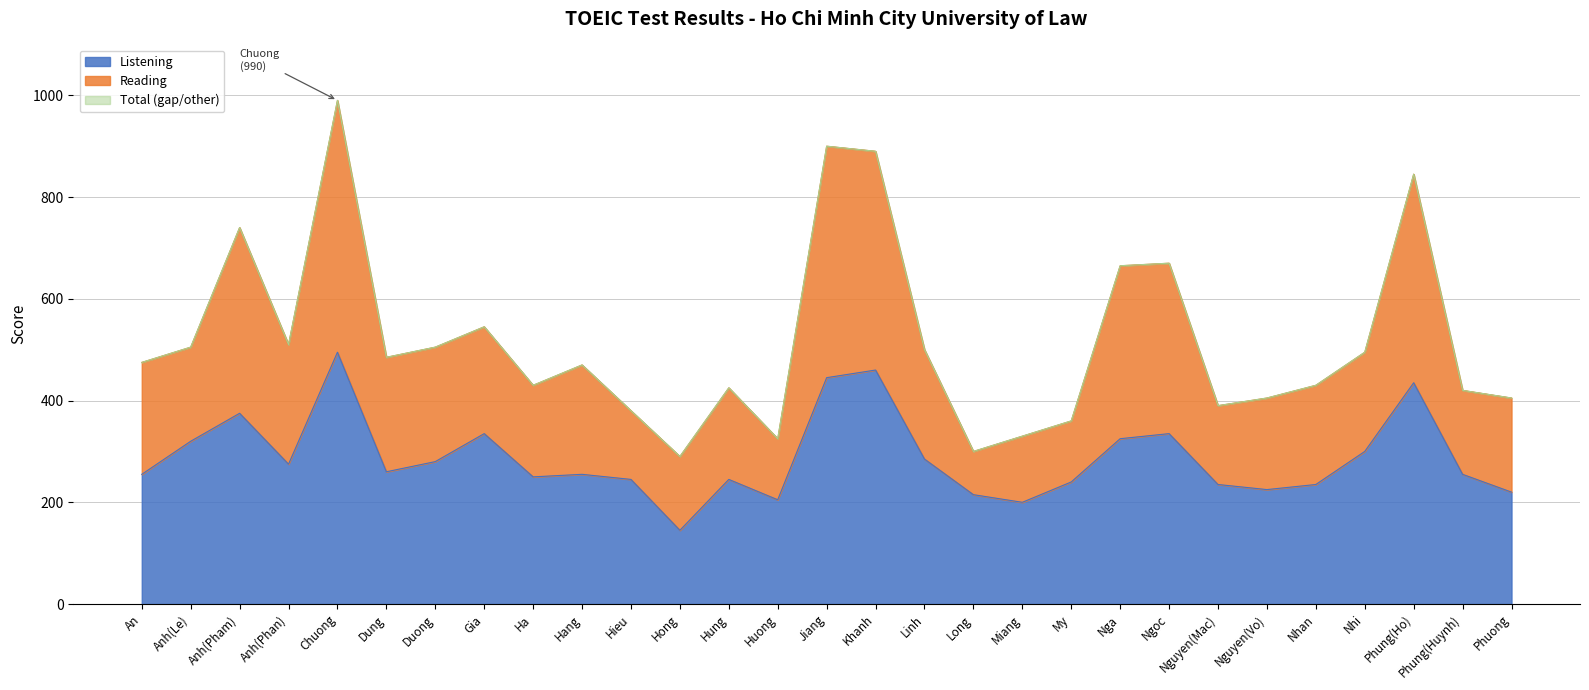

At how many categories does at least one series exceed 538?

8